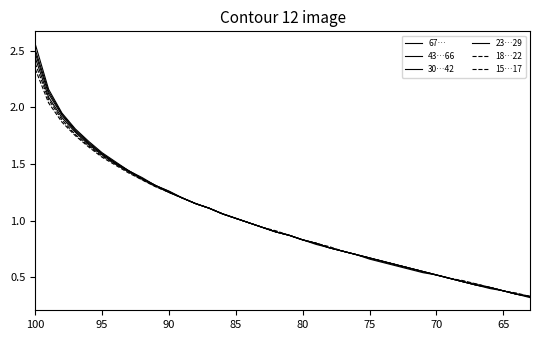

True or false: 30…42 and 23…29 cross at least once.

False